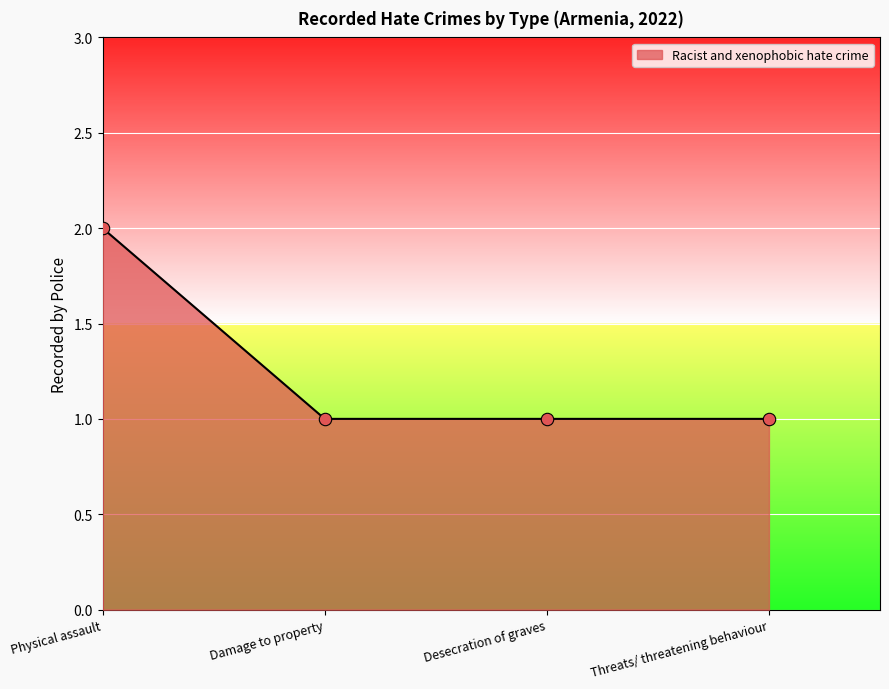

Approximately how many times larger is the value at Damage to property compared to Desecration of graves?

1.0